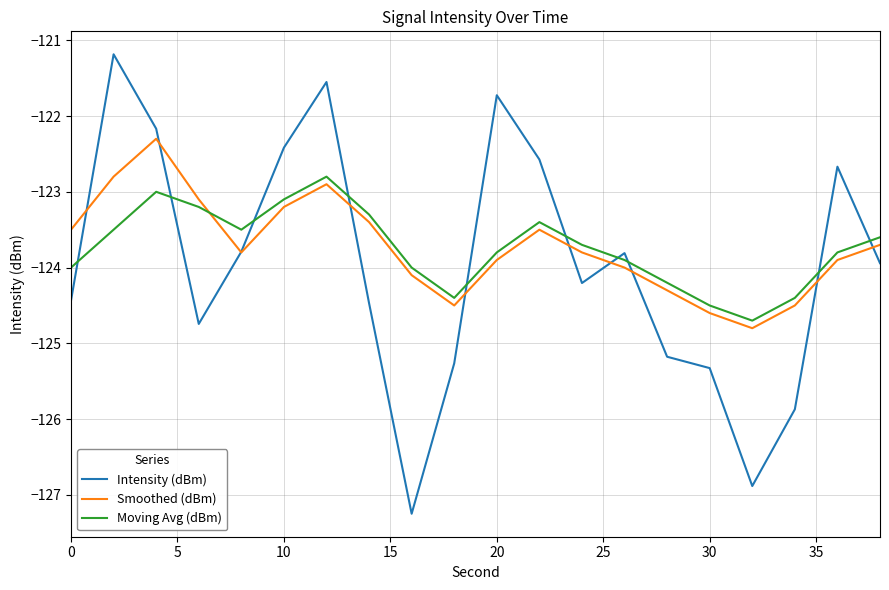

Does the chart have visible grid lines?

Yes